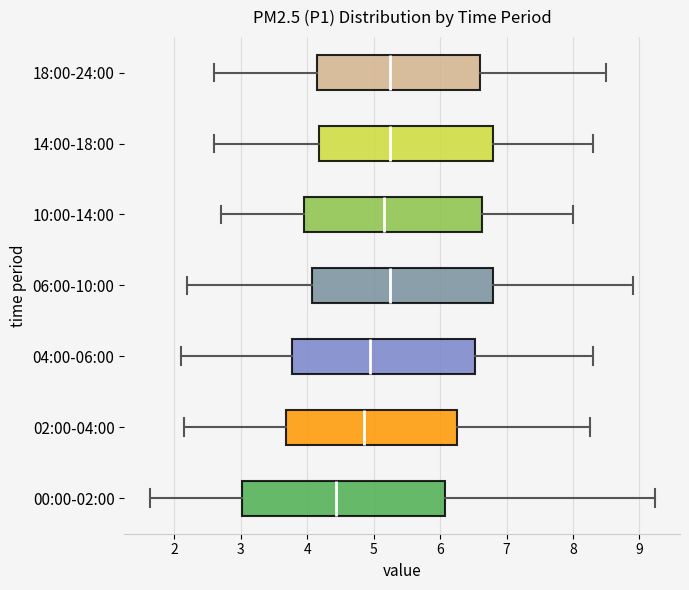

Reading bottom to top, transcribe this box plot: for each box, give where its median line is, the range the box spans, and where its two whiskers end, as read against the x-axis. The values are not printed on the chart, so give them approximately, as read against the axis.

00:00-02:00: median 4.4, box 3.0 to 6.1, whiskers 1.6 to 9.2
02:00-04:00: median 4.9, box 3.7 to 6.3, whiskers 2.2 to 8.3
04:00-06:00: median 5.0, box 3.8 to 6.5, whiskers 2.1 to 8.3
06:00-10:00: median 5.3, box 4.1 to 6.8, whiskers 2.2 to 8.9
10:00-14:00: median 5.2, box 4.0 to 6.6, whiskers 2.7 to 8.0
14:00-18:00: median 5.3, box 4.2 to 6.8, whiskers 2.6 to 8.3
18:00-24:00: median 5.3, box 4.2 to 6.6, whiskers 2.6 to 8.5